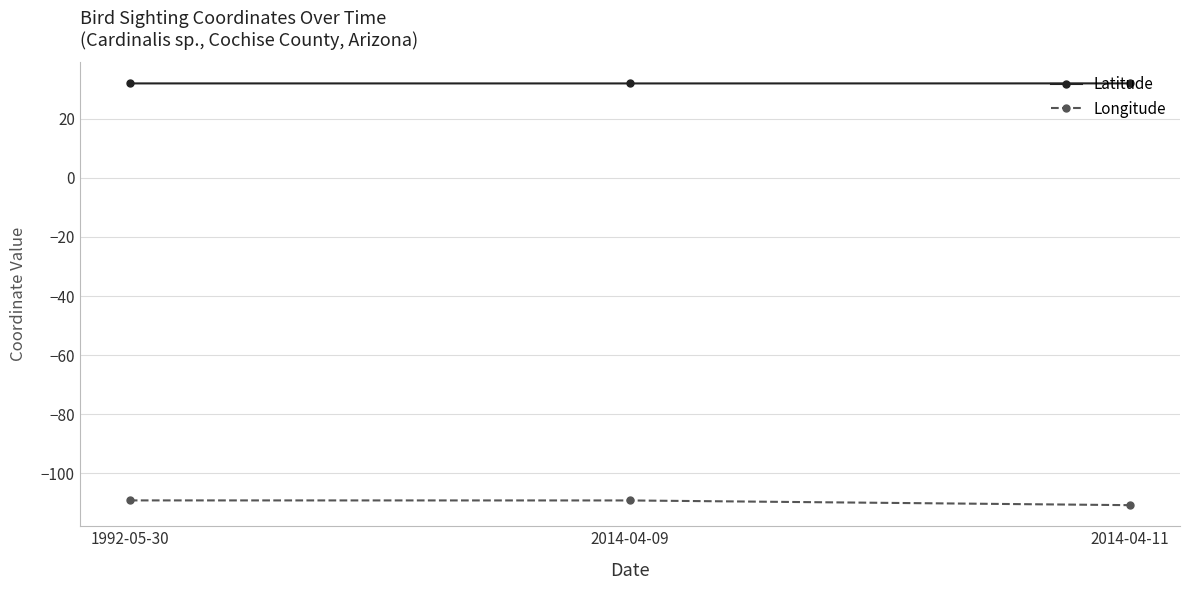

How many lines are shown in the chart?

2